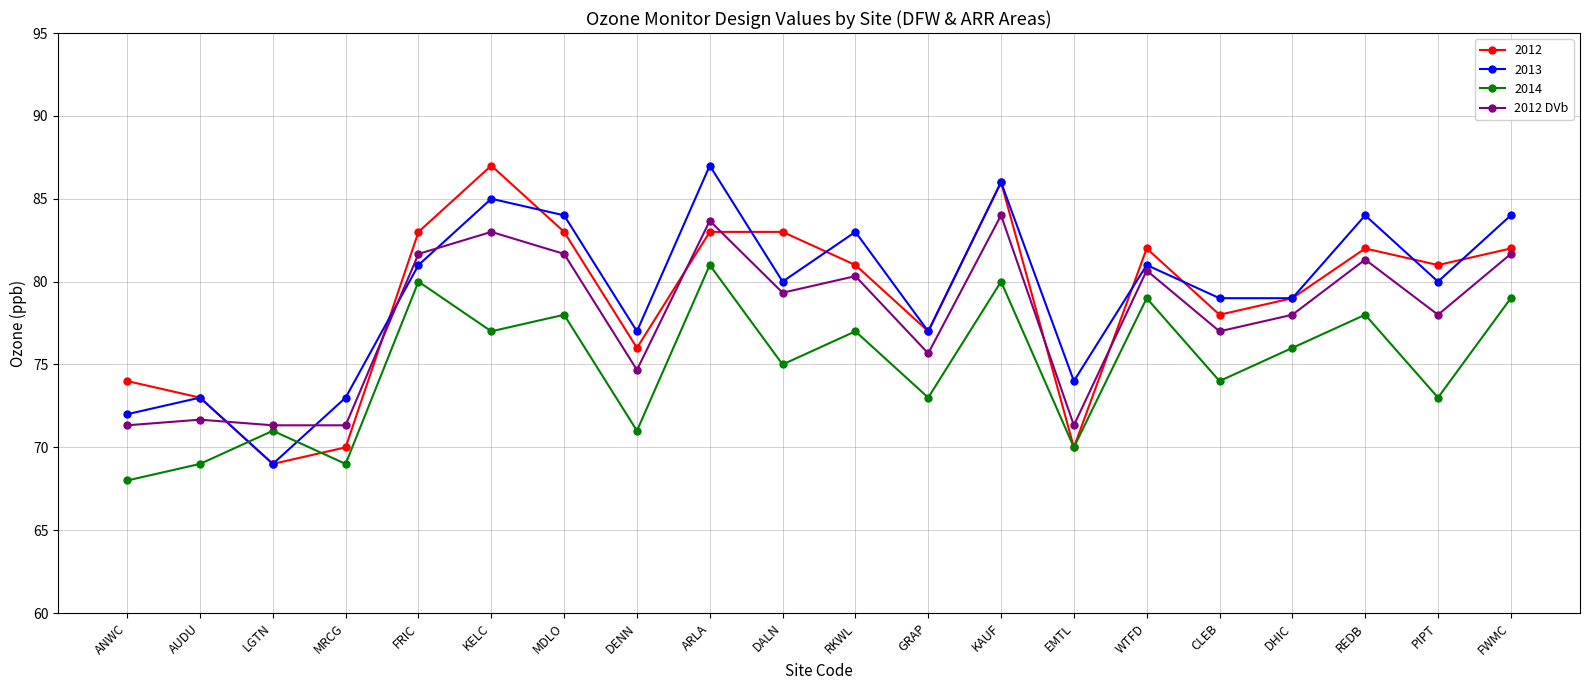

Is it true that 2013 equals 84.0 at REDB?

True